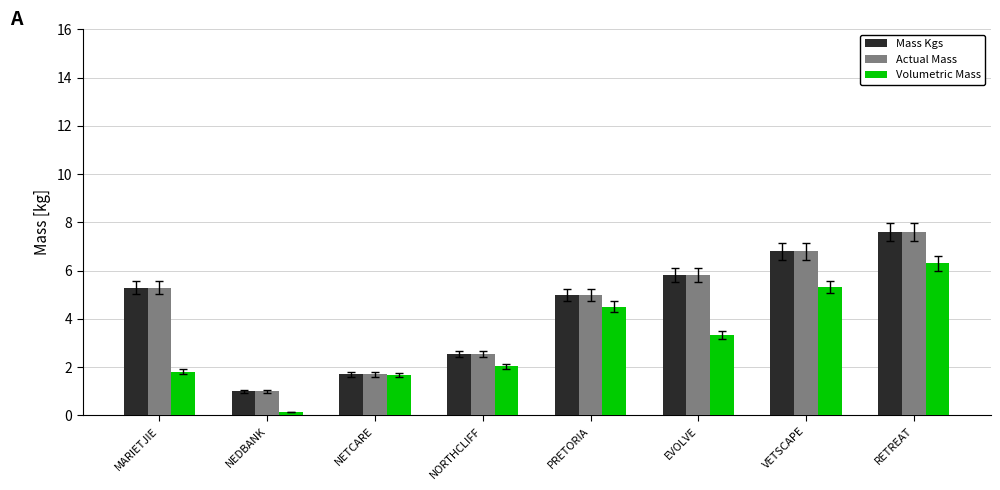

How many series are shown in this chart?

3